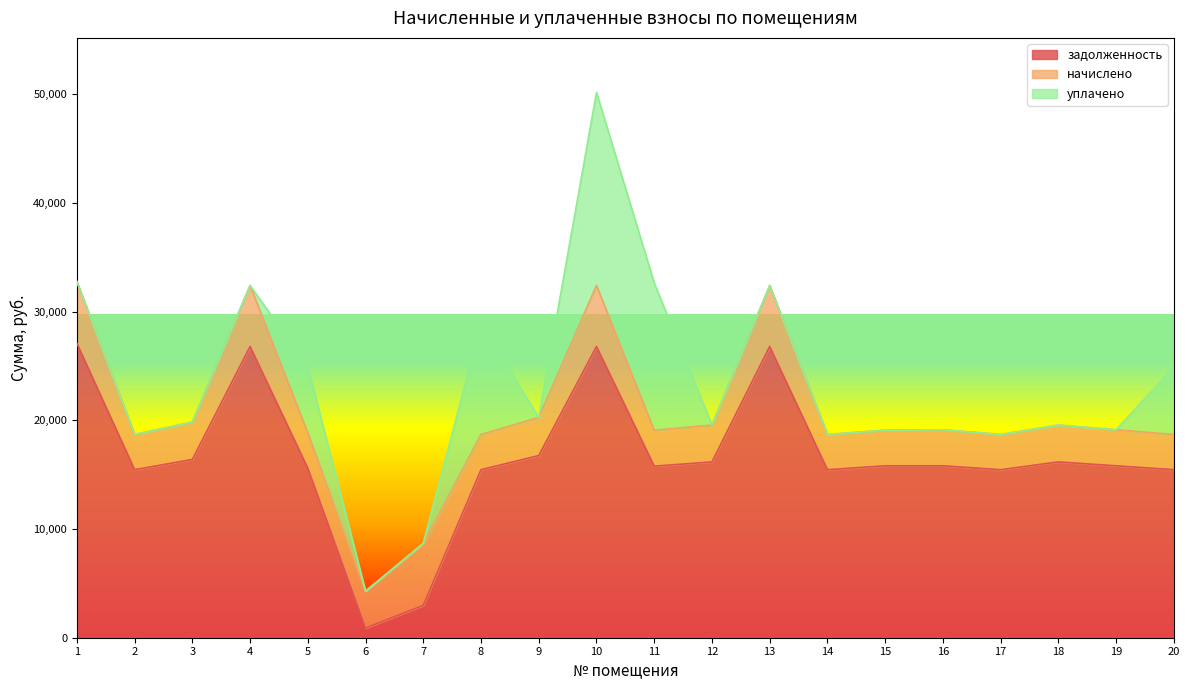

Rank the series by their maximum value, from lowest to highest.

начислено, уплачено, задолженность